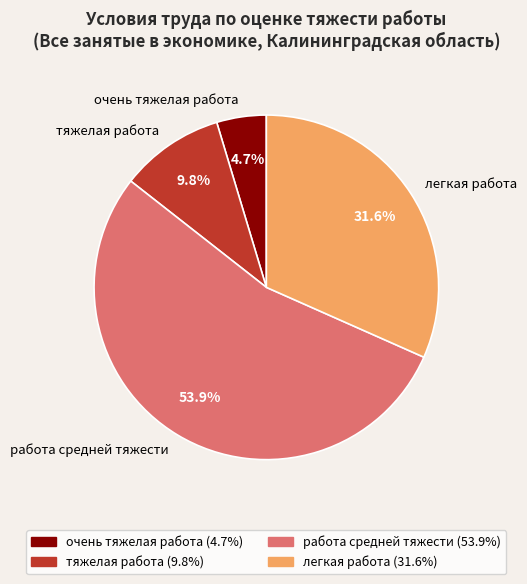

Which category has the biggest portion of the pie?

работа средней тяжести